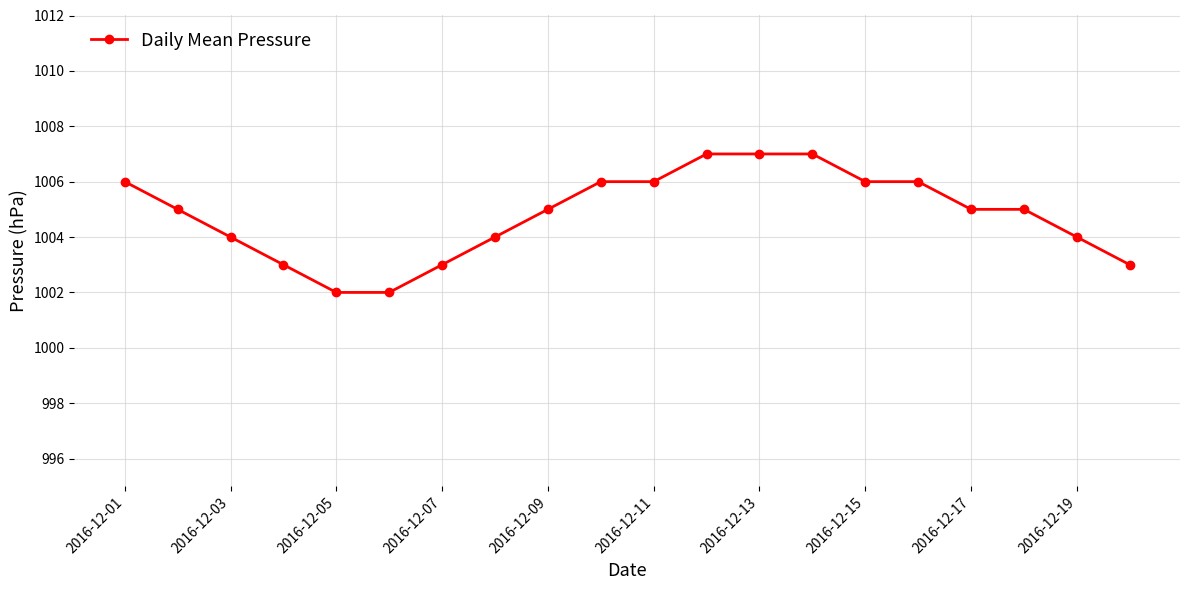

Reading left to right, list all the values displayed in this chart.

1006	1005	1004	1003	1002	1002	1003	1004	1005	1006	1006	1007	1007	1007	1006	1006	1005	1005	1004	1003